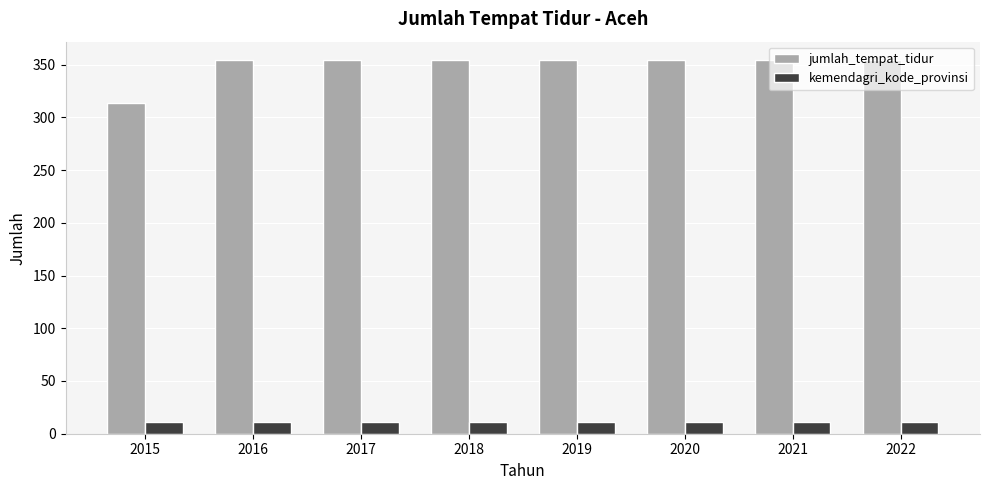

What is the minimum value shown in the chart?

11